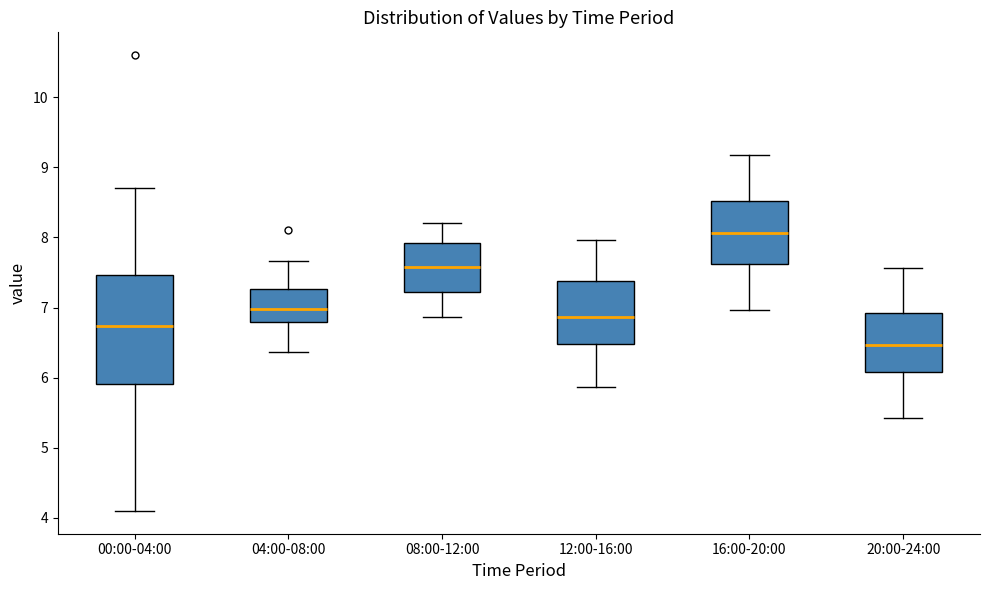

Reading left to right, read every box against the y-axis: the position of its median line, the range the box covers, and the ends of its whiskers. The values are not printed on the chart, so give them approximately, as read against the axis.

00:00-04:00: median 6.7, box 5.9 to 7.5, whiskers 4.1 to 8.7
04:00-08:00: median 7.0, box 6.8 to 7.3, whiskers 6.4 to 7.7
08:00-12:00: median 7.6, box 7.2 to 7.9, whiskers 6.9 to 8.2
12:00-16:00: median 6.9, box 6.5 to 7.4, whiskers 5.9 to 8.0
16:00-20:00: median 8.1, box 7.6 to 8.5, whiskers 7.0 to 9.2
20:00-24:00: median 6.5, box 6.1 to 6.9, whiskers 5.4 to 7.6